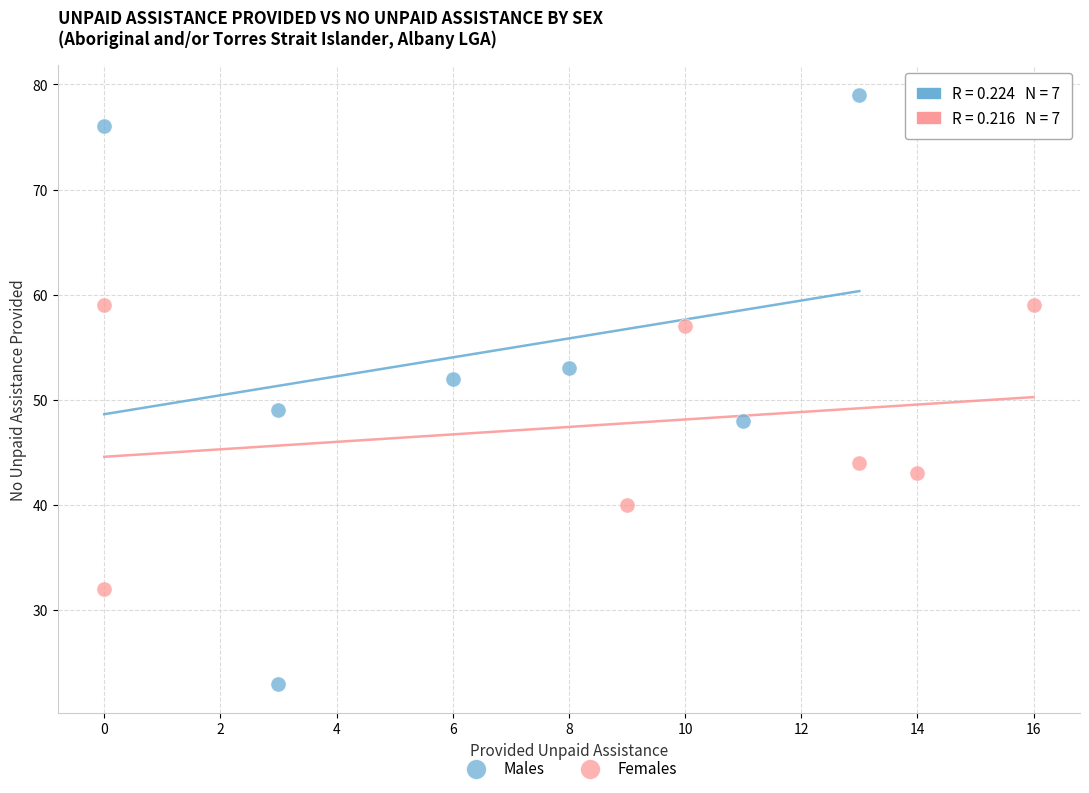

Which series has the largest Y range (max minus min)?

Males